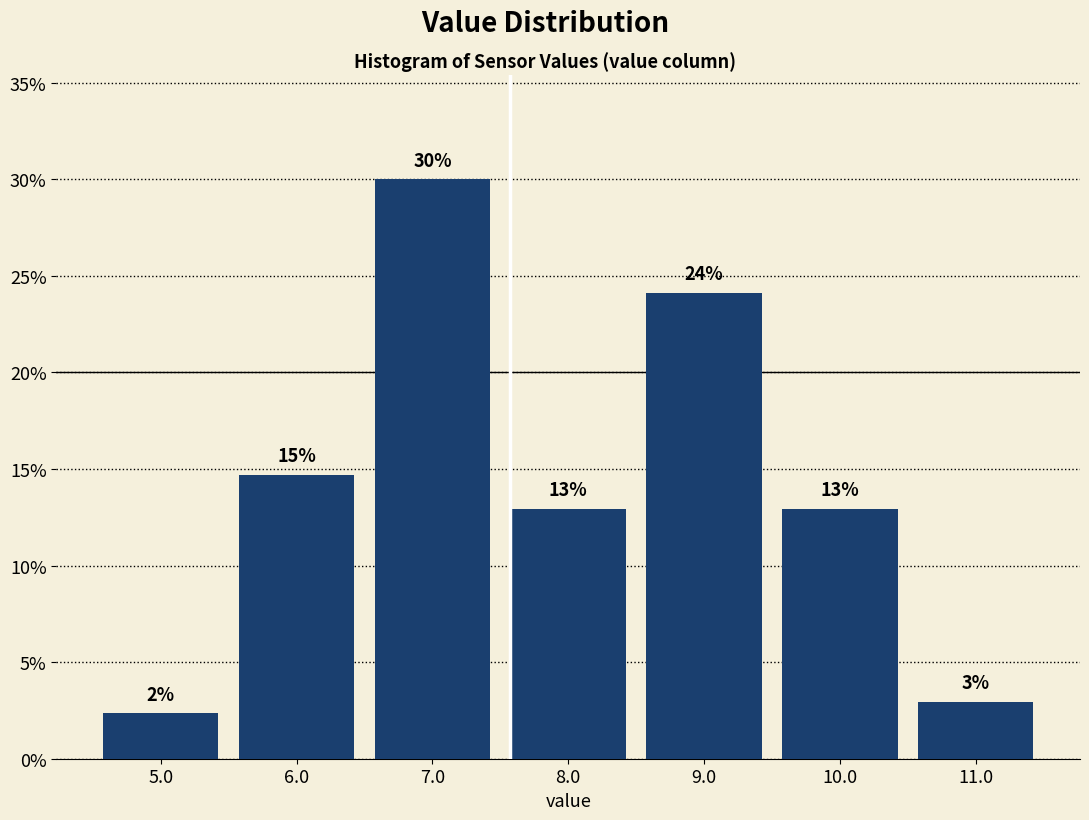

Over which range of the x-axis is the bar tallest?

6.5 to 7.5